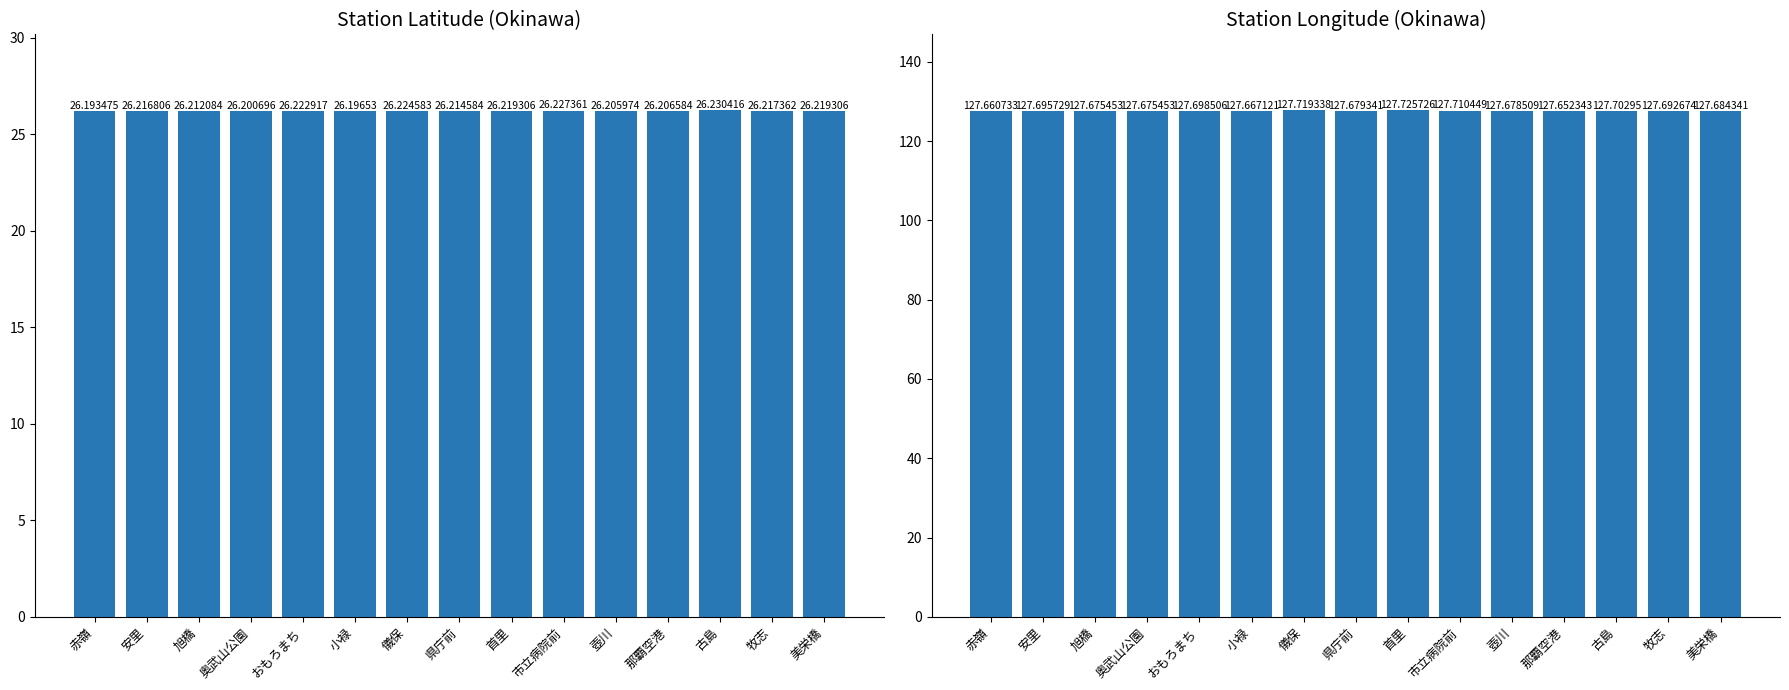

What is the value of the station_lon bar at the 11th from the left?

127.7